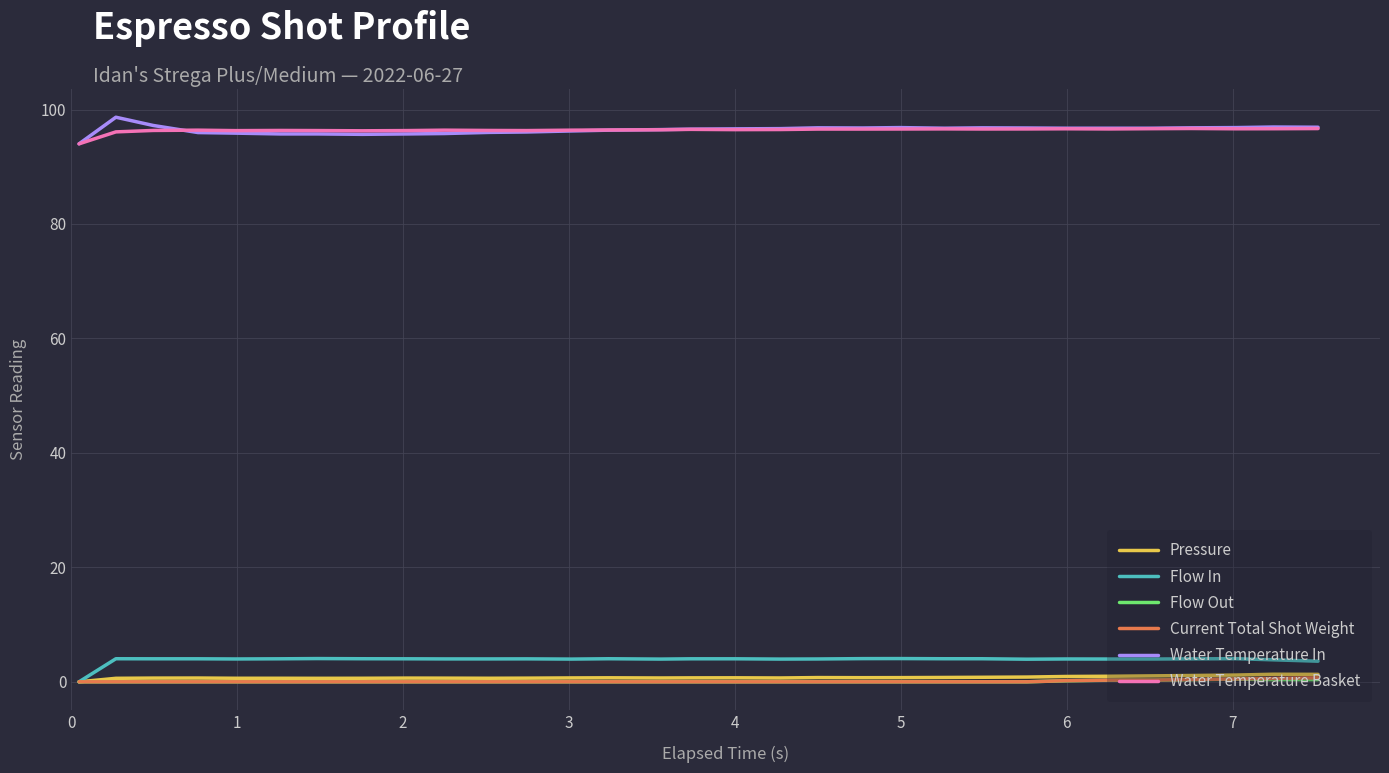

What is the maximum value shown in the chart?

98.7